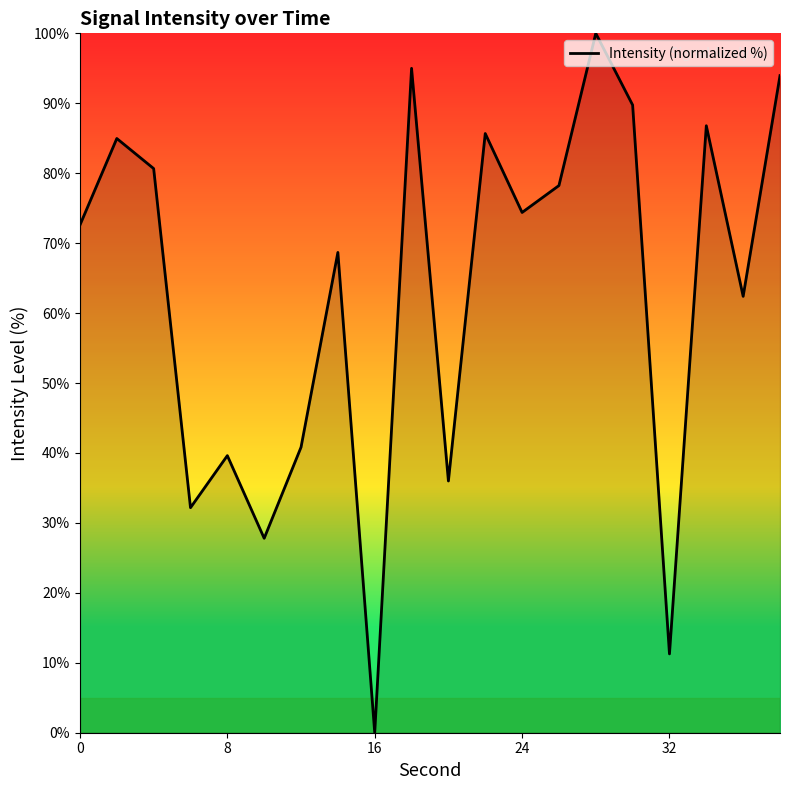

What is the difference between the maximum and minimum values?

100.0